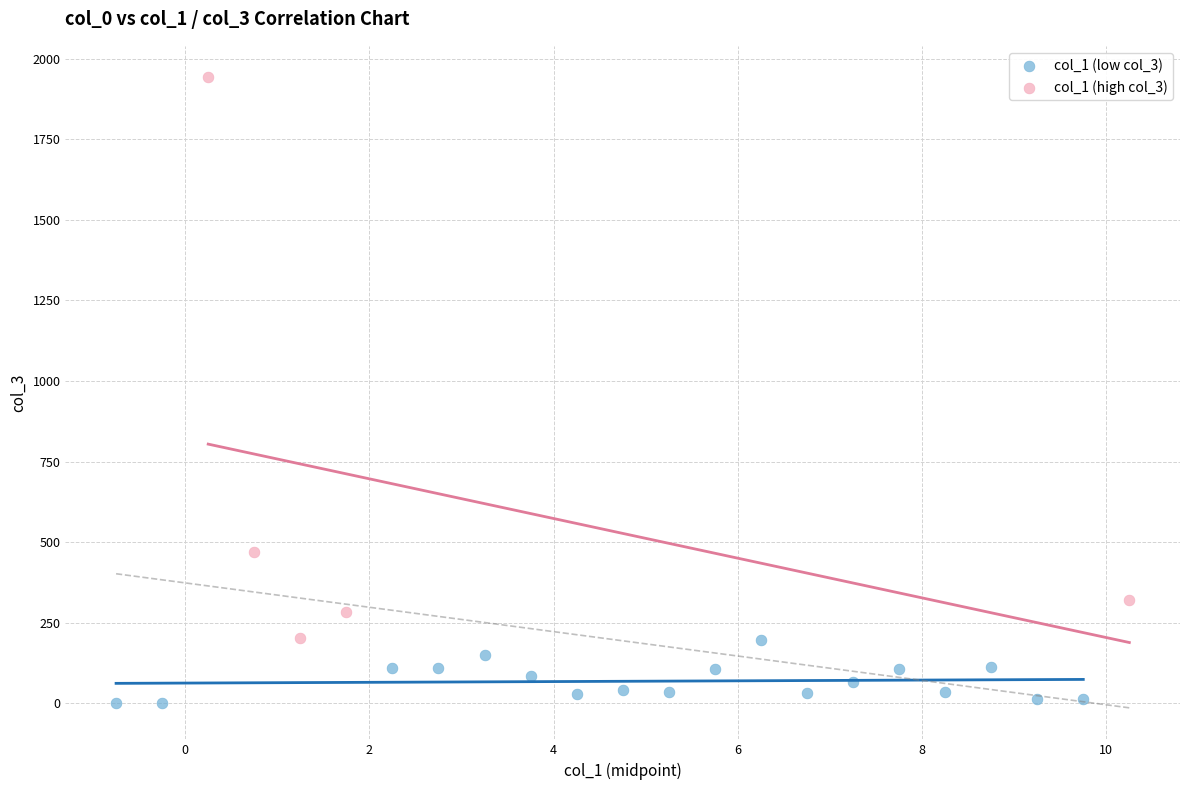

Which series reaches the maximum Y coordinate?

col_1 (high col_3)